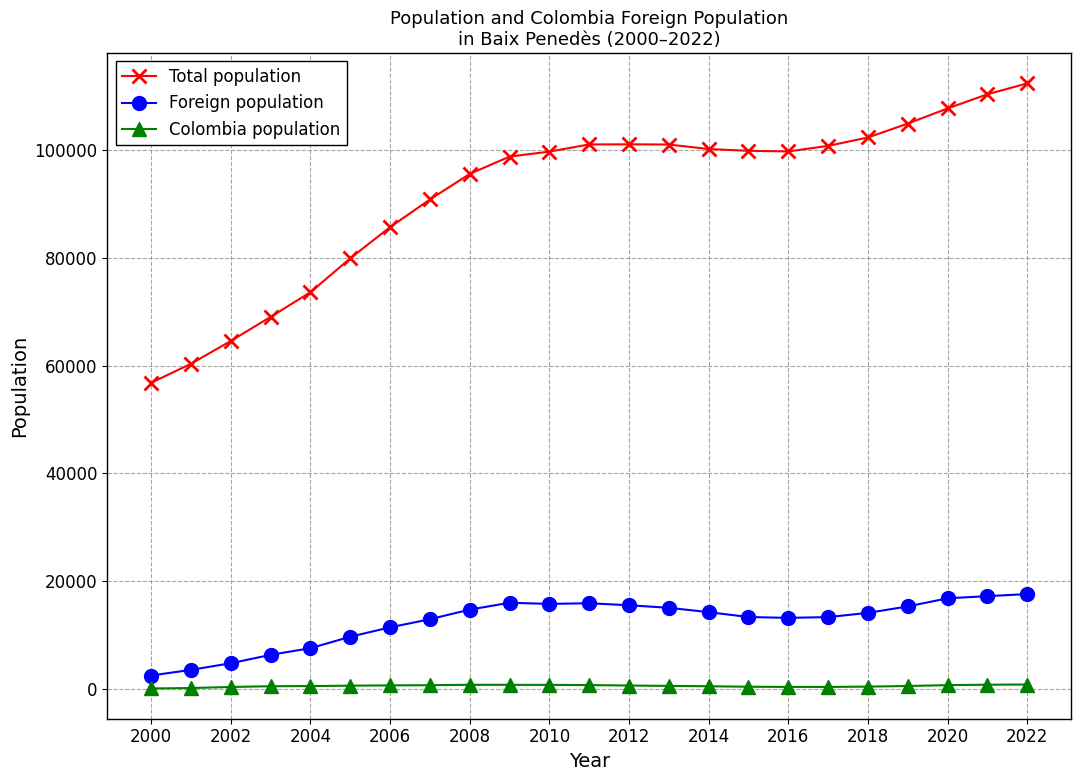

How many values in the Colombia population series are below 513?

11